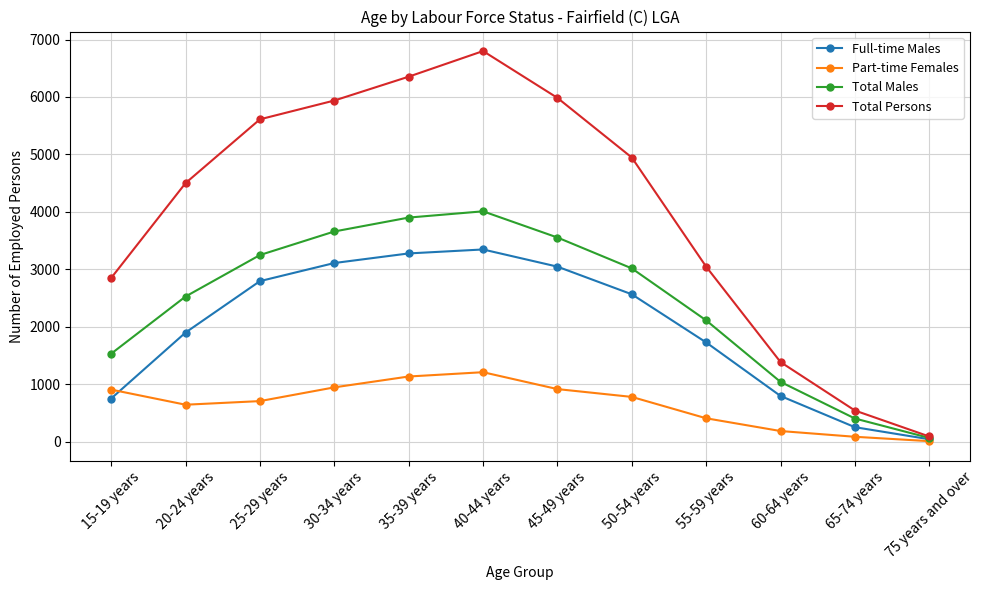

Which series changed the most between 30-34 years and 40-44 years?

Total Persons